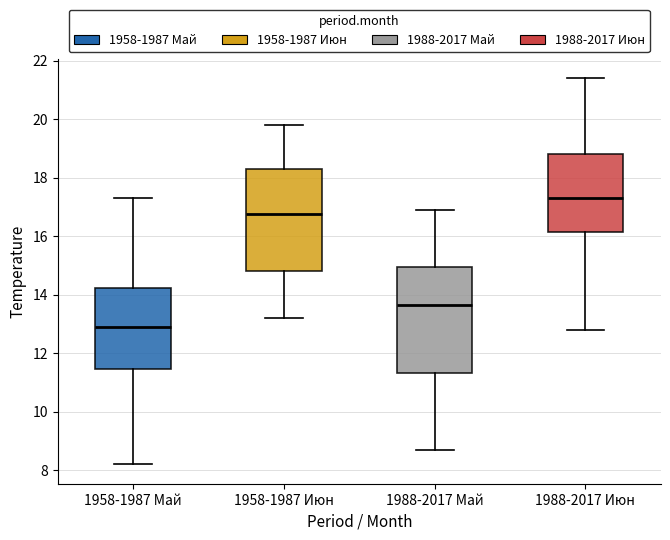

Which box's median line is the highest?

1988-2017 Июн